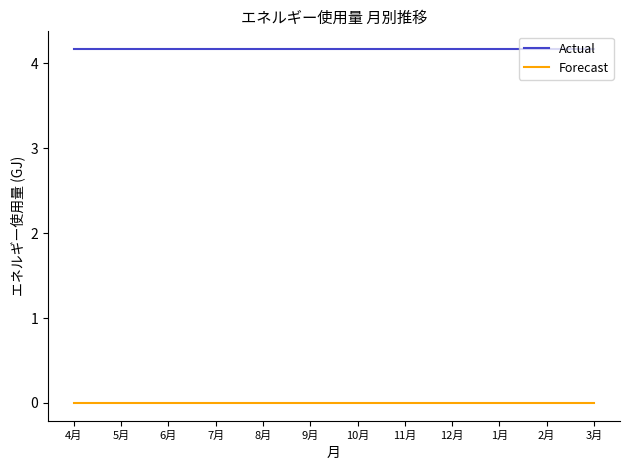

What is the total value across all series at 3月?

4.2